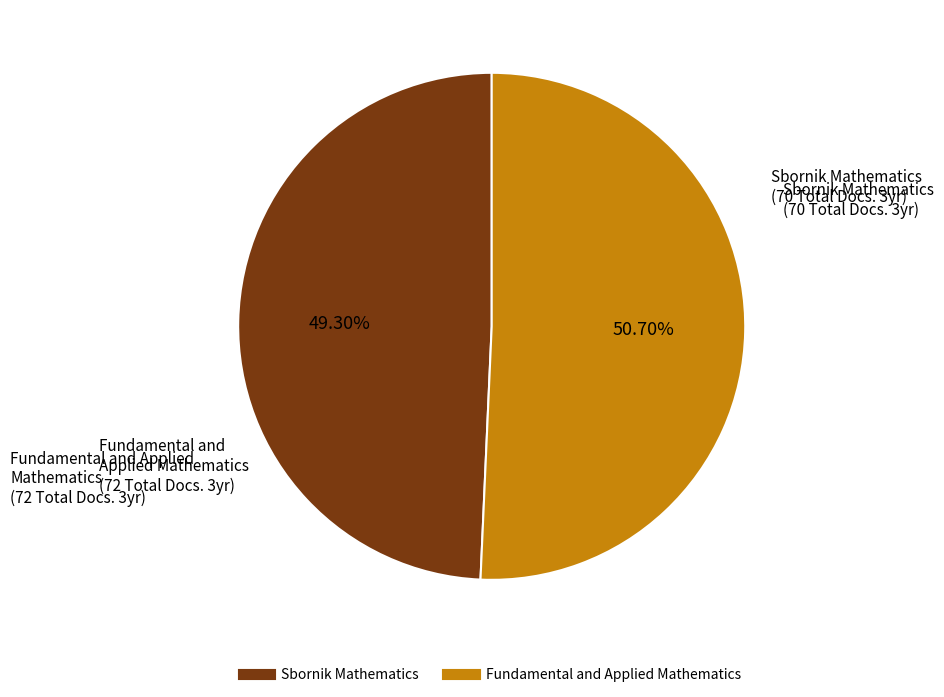

Does any single category account for the majority?

Yes